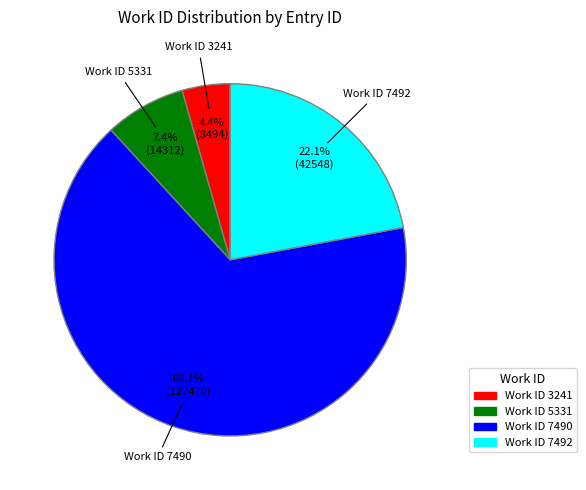

Is there a majority slice in this chart?

Yes